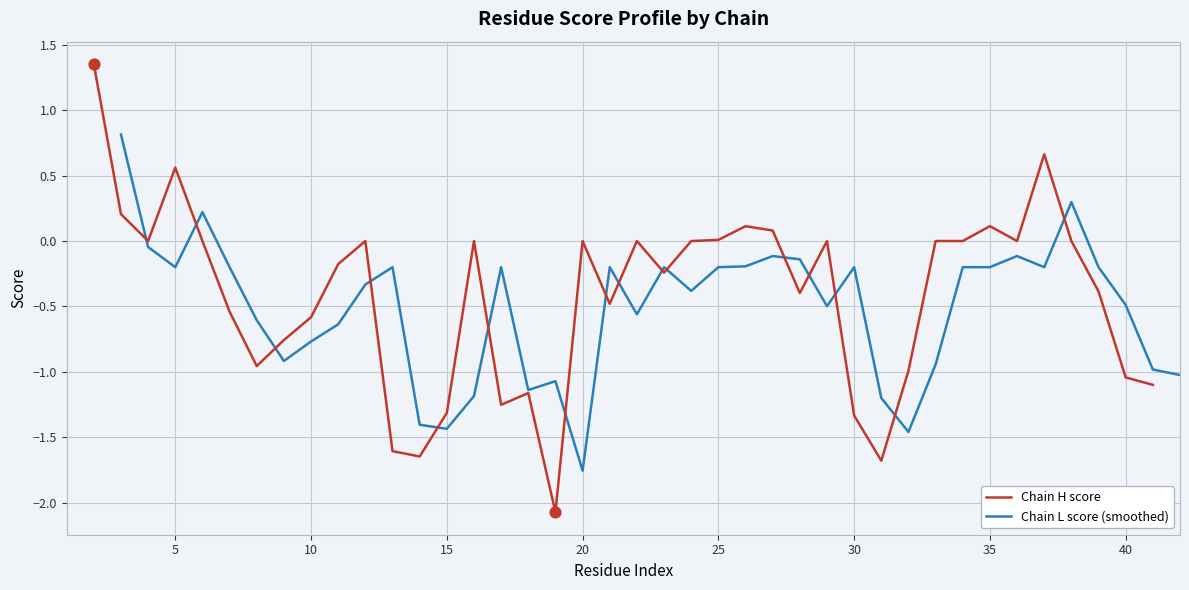

The value of Chain H score at 30 is -0.6. True or false?

False